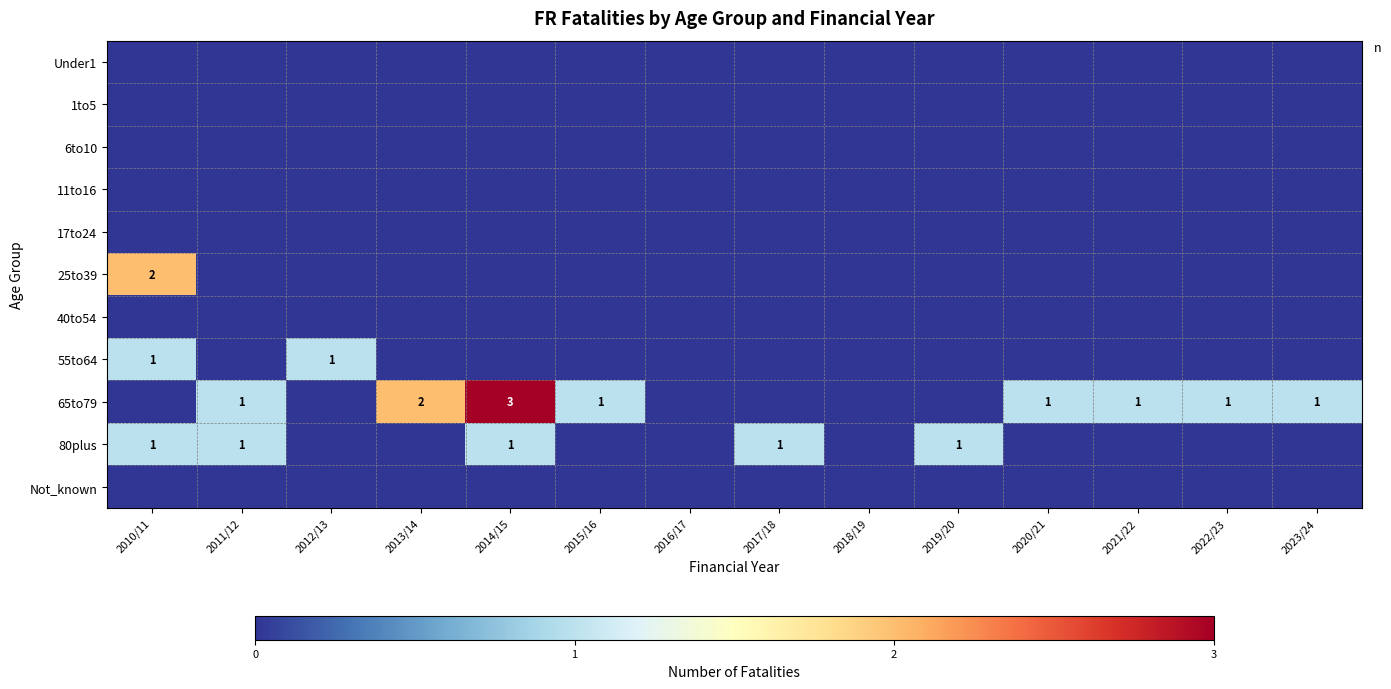

The value of 80plus at 2017/18 is 1. True or false?

True